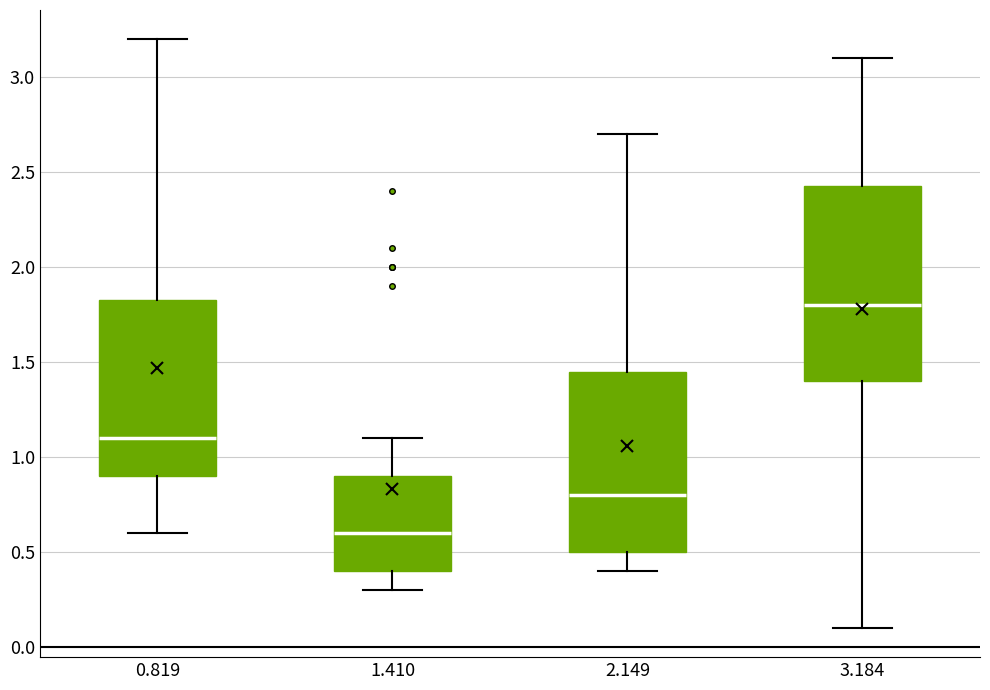

Comparing the boxes themselves (not the whiskers), which one is the tallest?

3.184